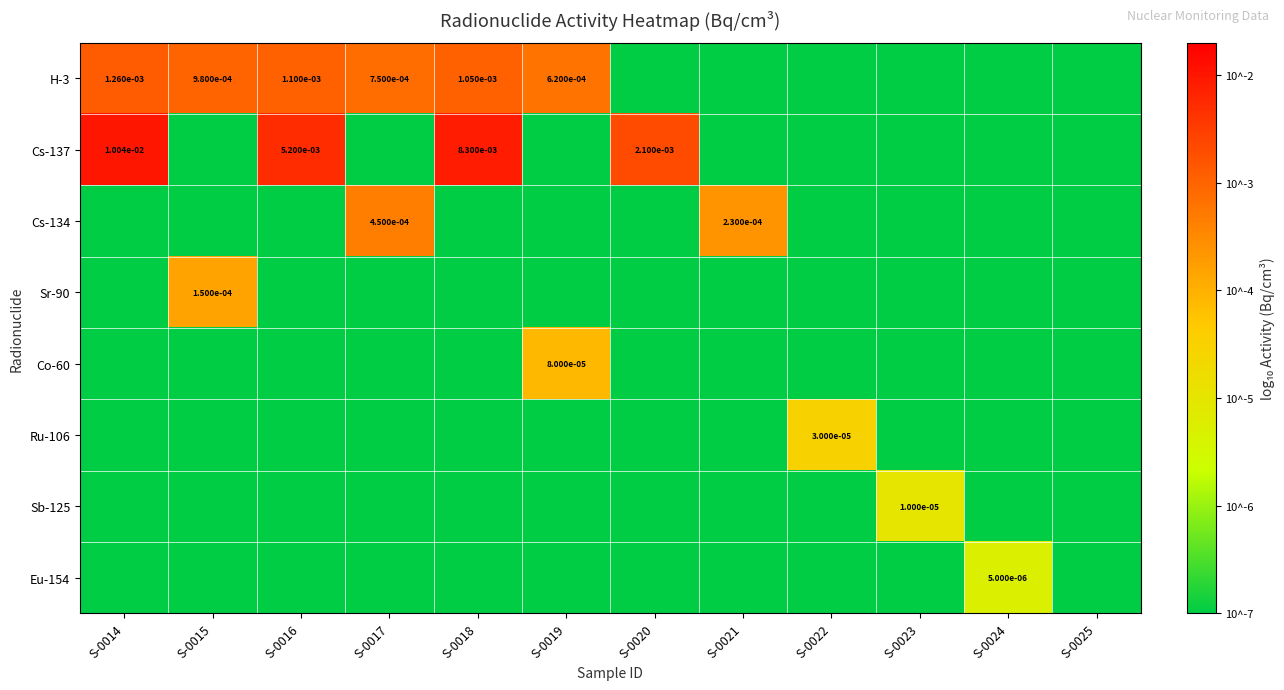

Rank the categories by Ru-106 value from highest to lowest.

S-0022, S-0014, S-0015, S-0016, S-0017, S-0018, S-0019, S-0020, S-0021, S-0023, S-0024, S-0025